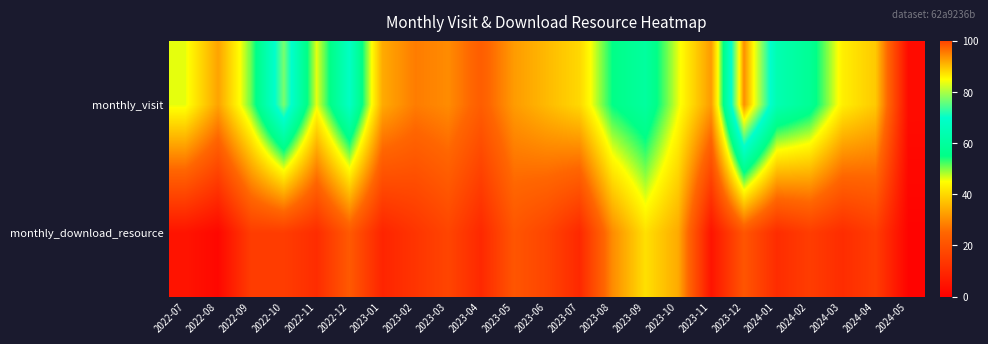

What is the difference between the highest and lowest values at 2023-11?

27